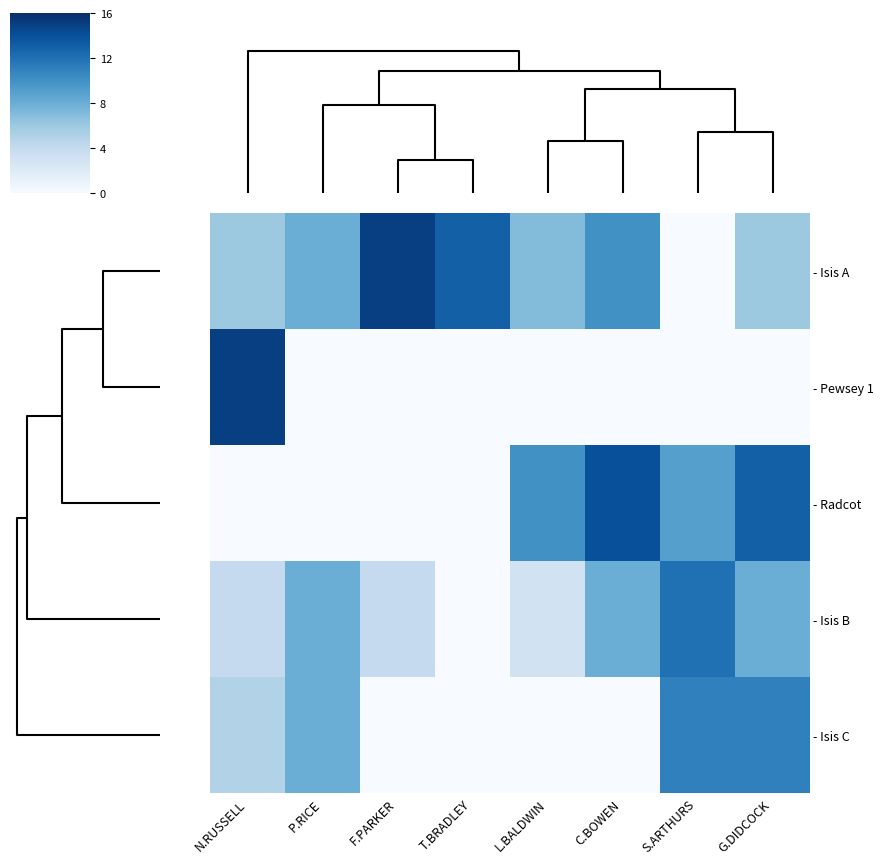

Reading left to right, transcribe all the data shown in this chart.

- Isis A: N.RUSSELL=6	P.RICE=8	F.PARKER=15	T.BRADLEY=13	L.BALDWIN=7	C.BOWEN=10	S.ARTHURS=0	G.DIDCOCK=6
- Pewsey 1: N.RUSSELL=15	P.RICE=0	F.PARKER=0	T.BRADLEY=0	L.BALDWIN=0	C.BOWEN=0	S.ARTHURS=0	G.DIDCOCK=0
- Radcot: N.RUSSELL=0	P.RICE=0	F.PARKER=0	T.BRADLEY=0	L.BALDWIN=10	C.BOWEN=14	S.ARTHURS=9	G.DIDCOCK=13
- Isis B: N.RUSSELL=4	P.RICE=8	F.PARKER=4	T.BRADLEY=0	L.BALDWIN=3	C.BOWEN=8	S.ARTHURS=12	G.DIDCOCK=8
- Isis C: N.RUSSELL=5	P.RICE=8	F.PARKER=0	T.BRADLEY=0	L.BALDWIN=0	C.BOWEN=0	S.ARTHURS=11	G.DIDCOCK=11